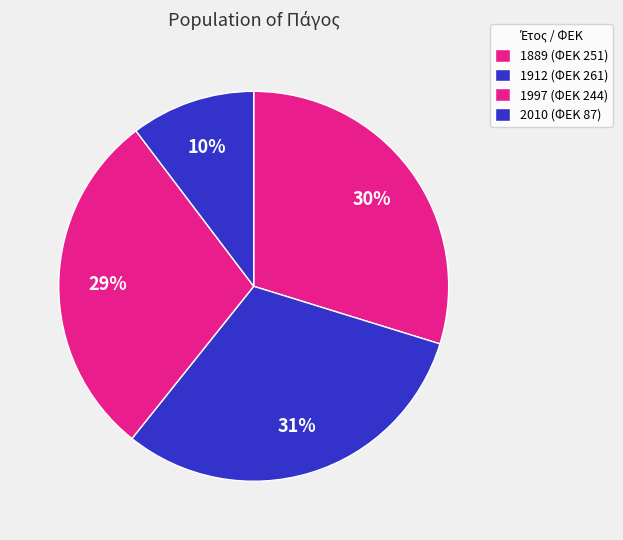

Do 1912 and 1889 together represent more than half of the pie?

Yes